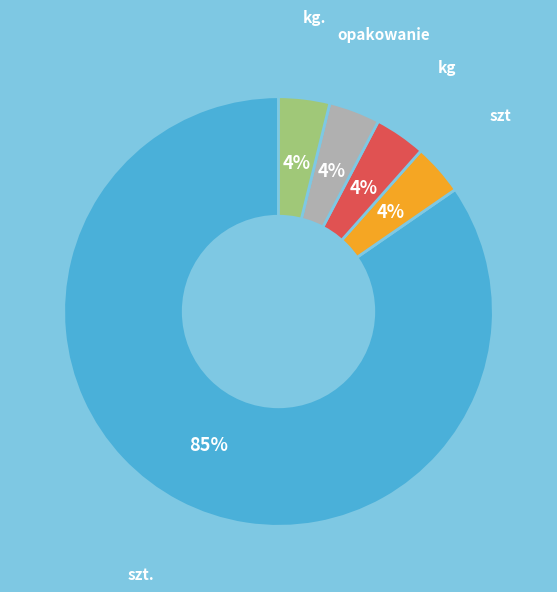

Is opakowanie the majority of the pie?

No